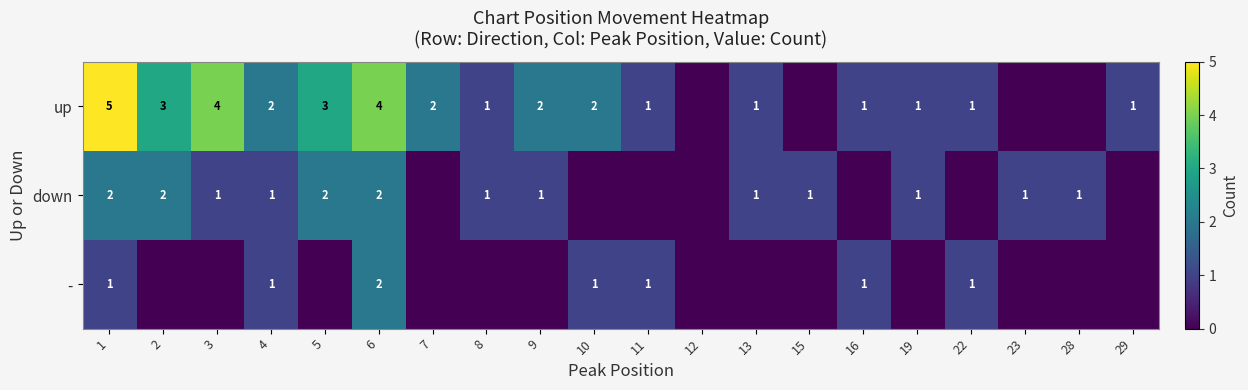

At which category is the sum across all series the highest?

1